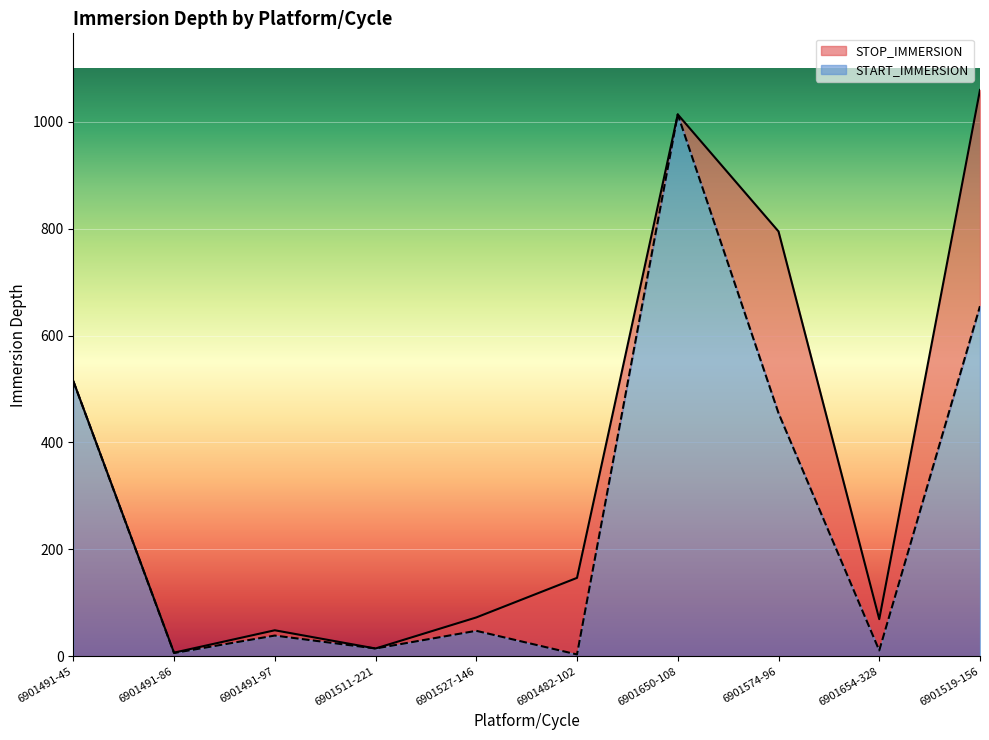

Where is START_IMMERSION nearest to the value 508?

6901491-45